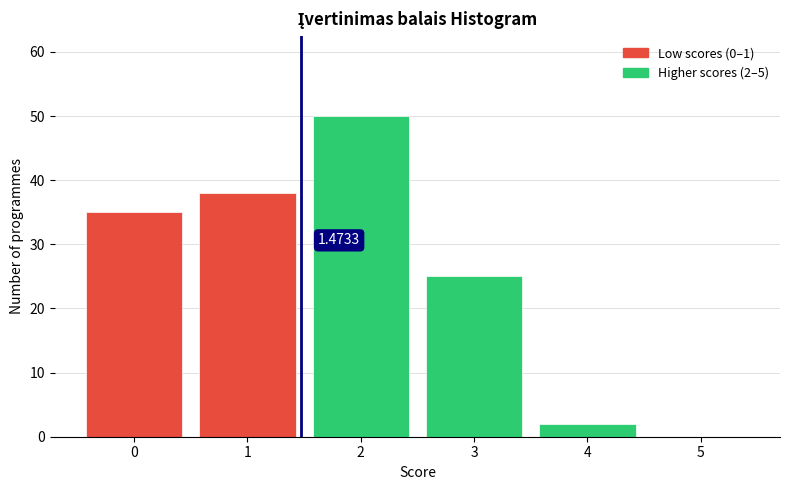

Over which range of the x-axis is the bar tallest?

1.5 to 2.5